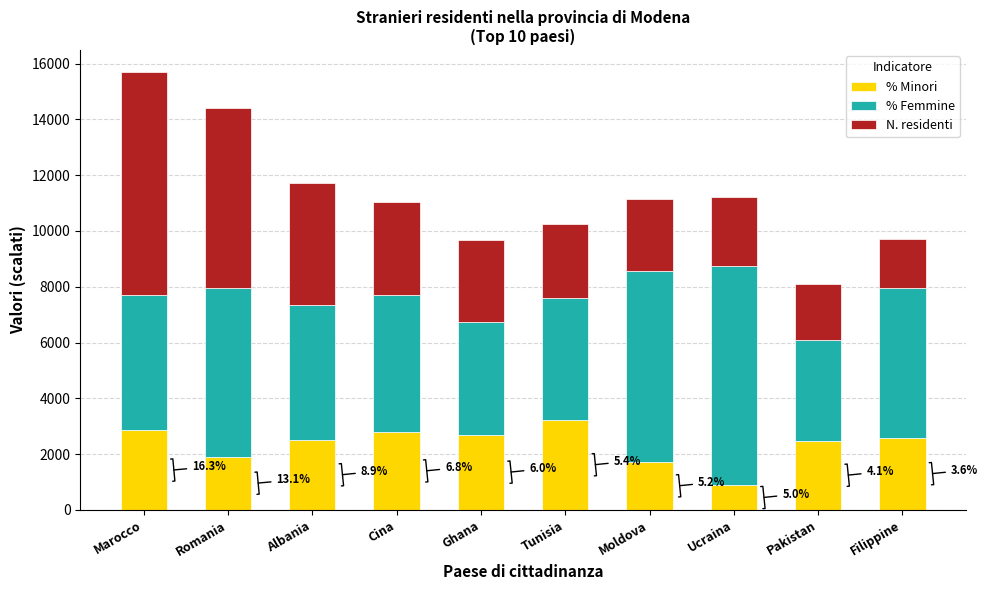

At which category is the sum across all series the highest?

Marocco